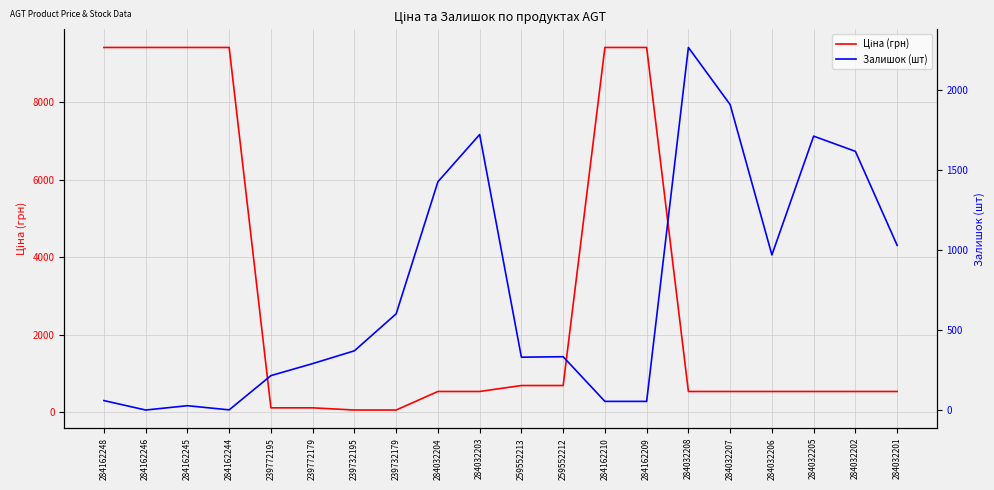

What position from the left is 284032208?

15